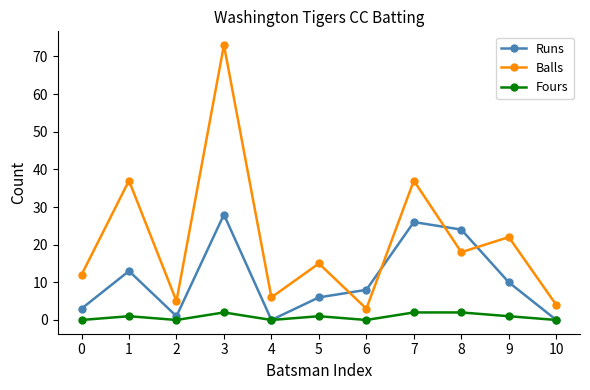

True or false: Balls and Fours cross at least once.

False